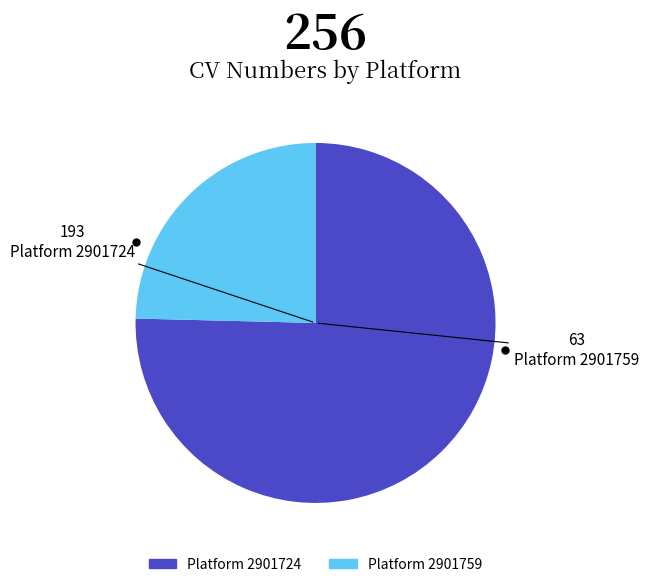

Which category has the smallest portion of the pie?

Platform 2901759